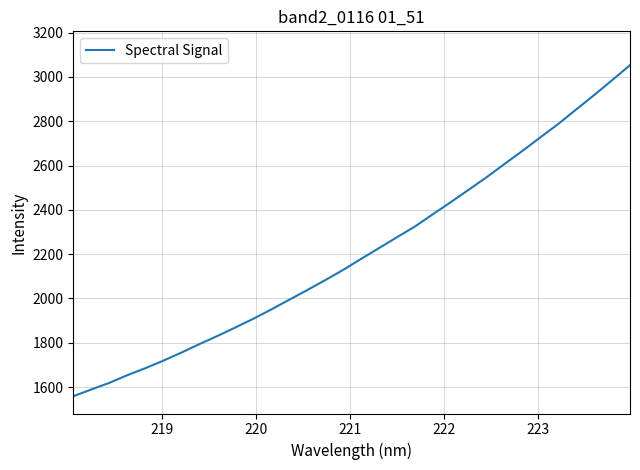

What is the difference between the maximum and minimum values?

1494.4